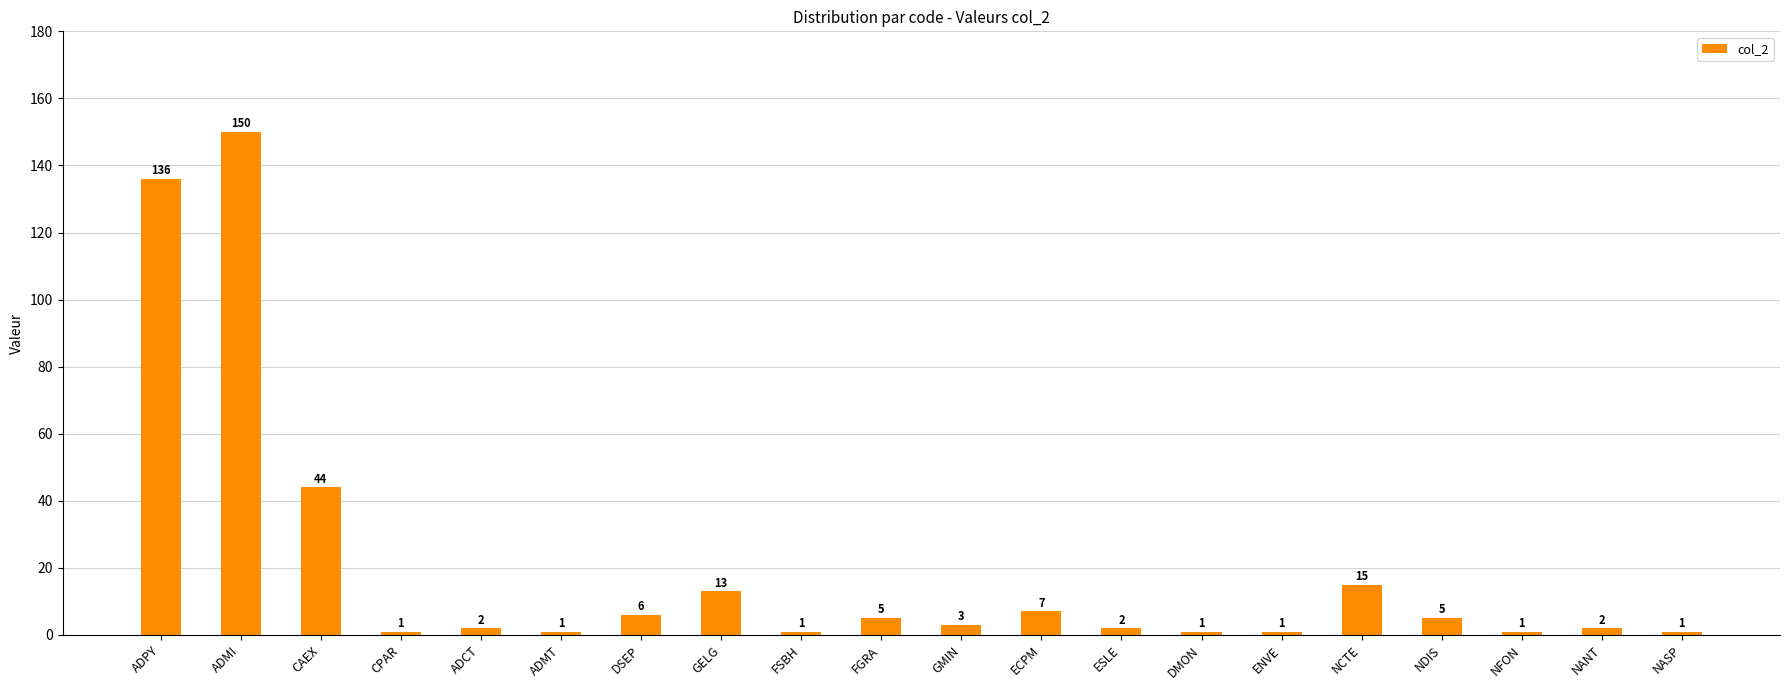

At which category does the chart reach its peak across all series?

ADMI